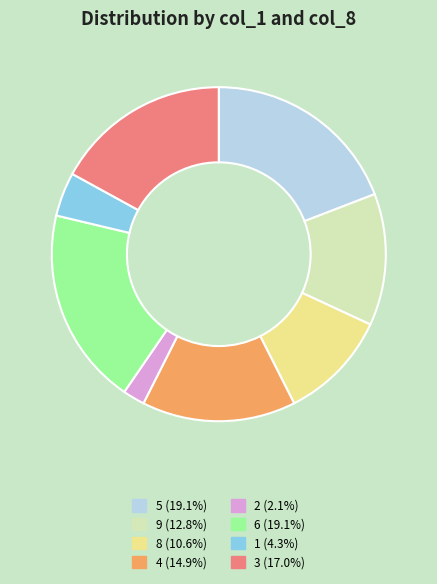

Does any single category account for the majority?

No